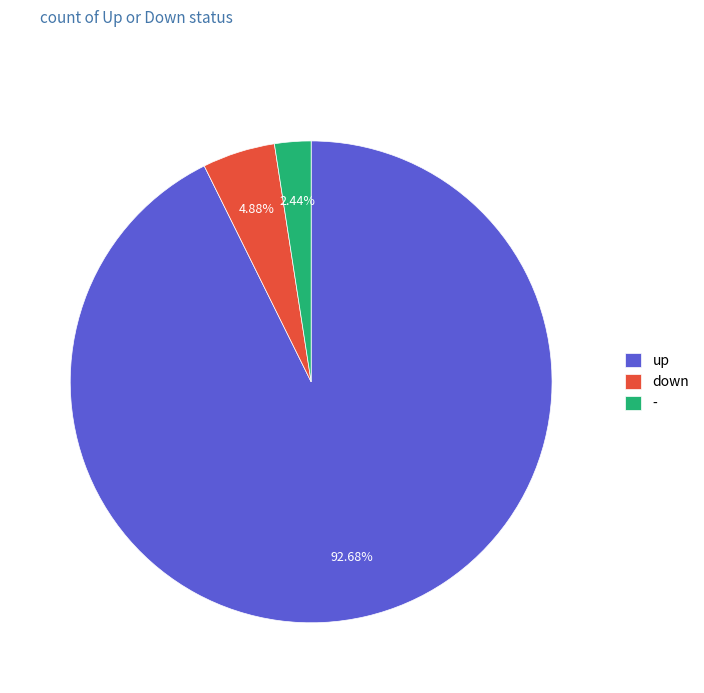

How many segments does this pie chart have?

3